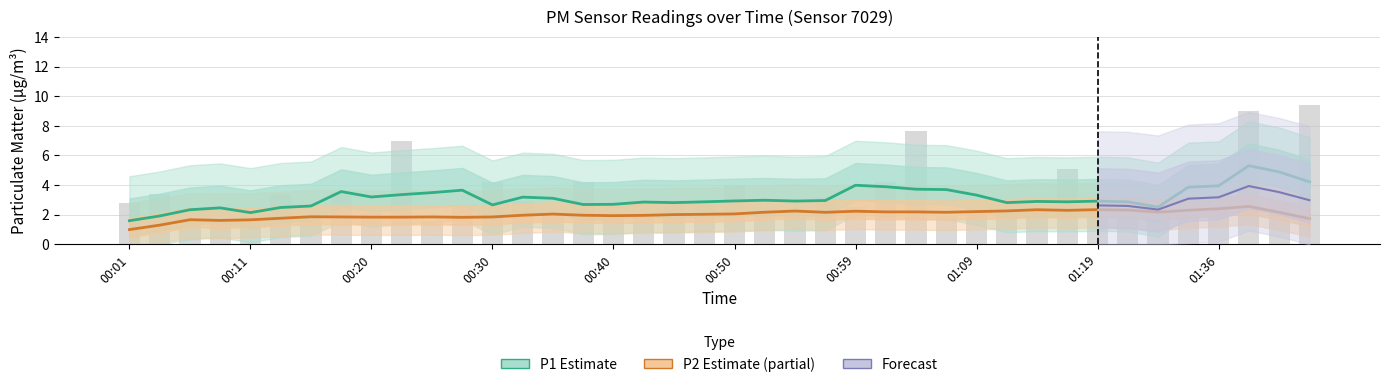

What is the label of the 7th bar from the right?

01:22